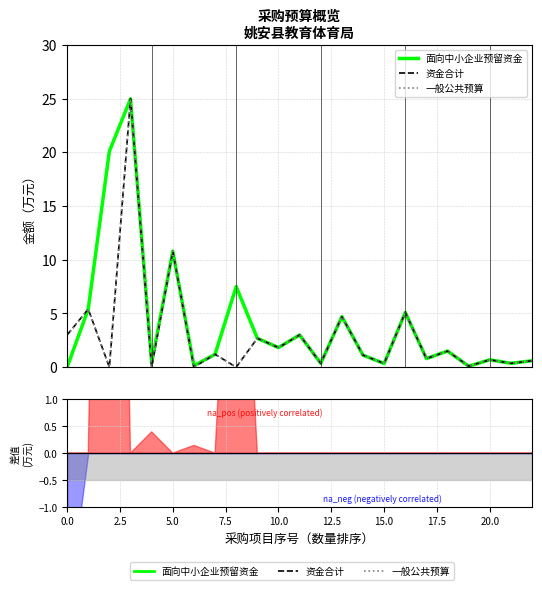

How many values in the 一般公共预算 series exceed 1?

12